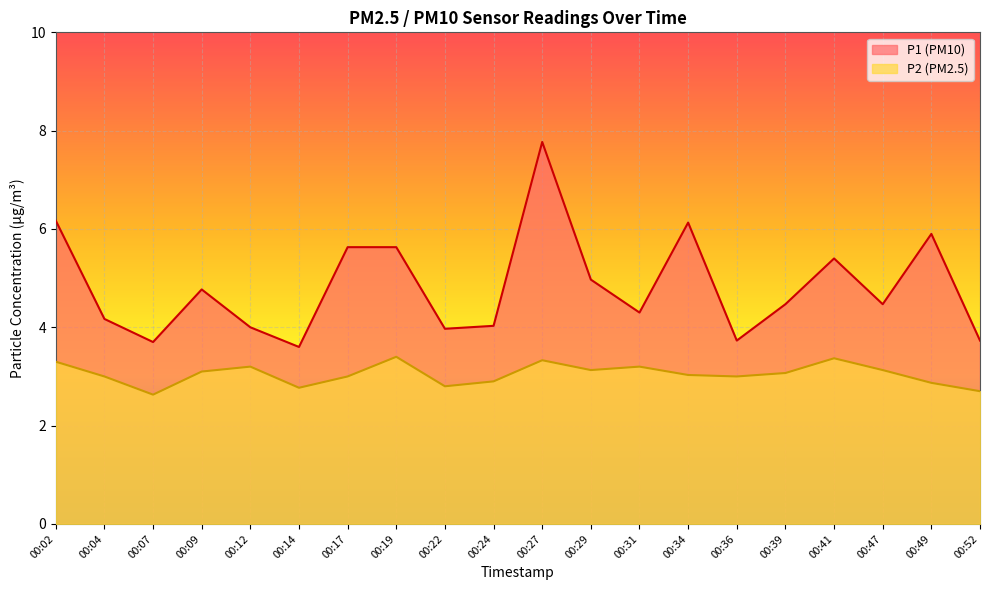

Which category has the highest value across all series?

00:27